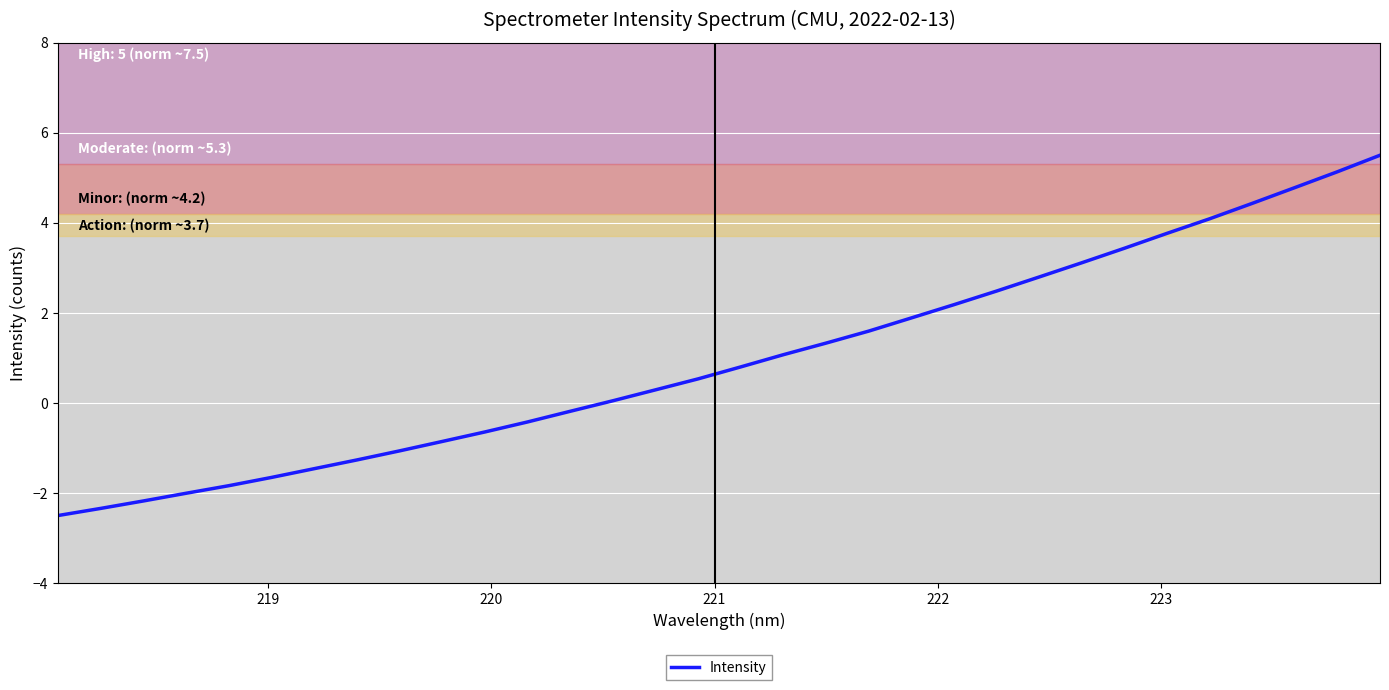

What is the difference between the maximum and minimum values?

8.0